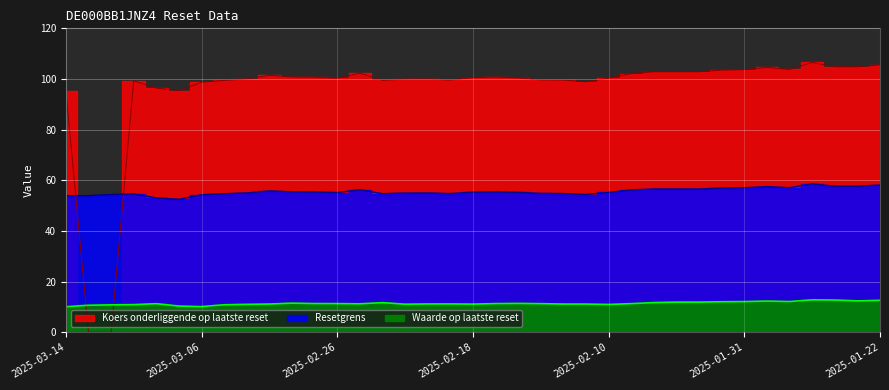

At which label does Waarde op laatste reset reach its minimum?

2025-03-14